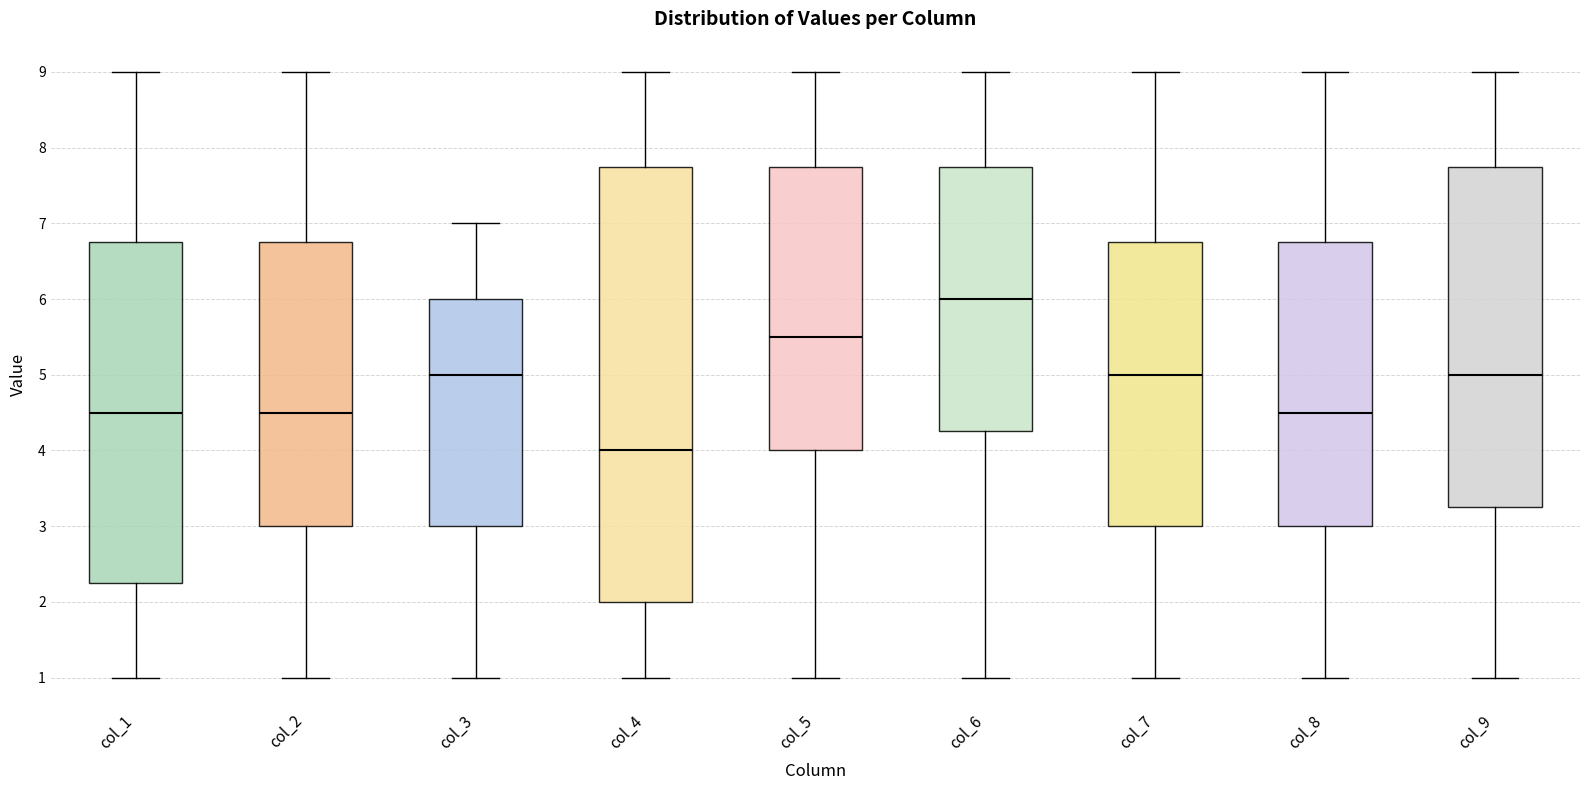

Reading left to right, transcribe this box plot: for each box, give where its median line is, the range the box spans, and where its two whiskers end, as read against the y-axis. The values are not printed on the chart, so give them approximately, as read against the axis.

col_1: median 4.5, box 2.3 to 6.8, whiskers 1.0 to 9.0
col_2: median 4.5, box 3.0 to 6.8, whiskers 1.0 to 9.0
col_3: median 5.0, box 3.0 to 6.0, whiskers 1.0 to 7.0
col_4: median 4.0, box 2.0 to 7.8, whiskers 1.0 to 9.0
col_5: median 5.5, box 4.0 to 7.8, whiskers 1.0 to 9.0
col_6: median 6.0, box 4.3 to 7.8, whiskers 1.0 to 9.0
col_7: median 5.0, box 3.0 to 6.8, whiskers 1.0 to 9.0
col_8: median 4.5, box 3.0 to 6.8, whiskers 1.0 to 9.0
col_9: median 5.0, box 3.3 to 7.8, whiskers 1.0 to 9.0